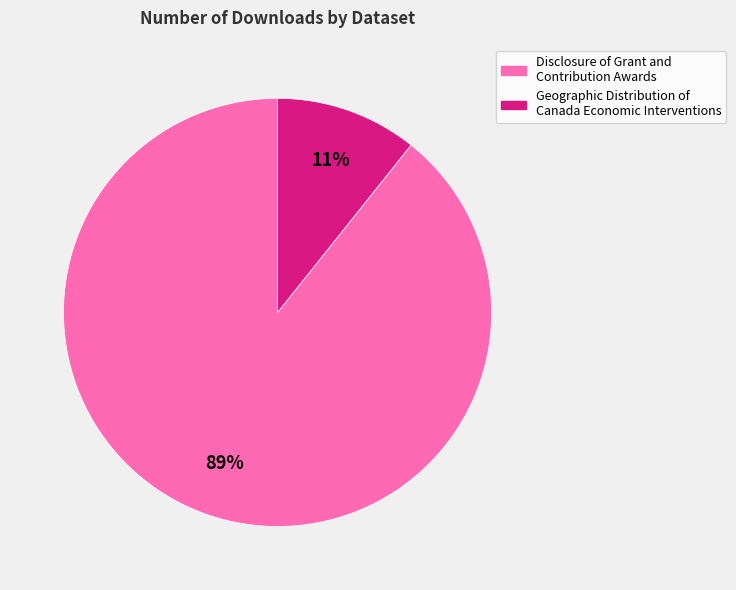

The Geographic Distribution of Canada Economic Interventions slice represents 11% of the pie. True or false?

True